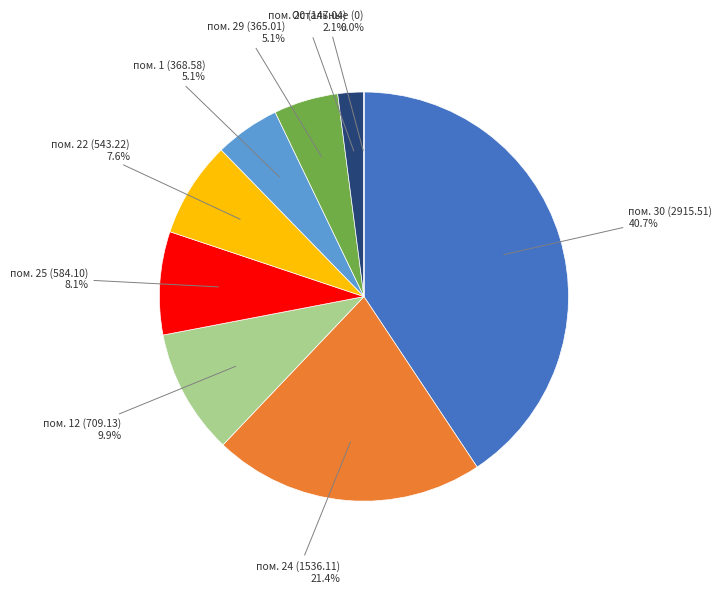

Is there any slice that represents more than half of the pie?

No